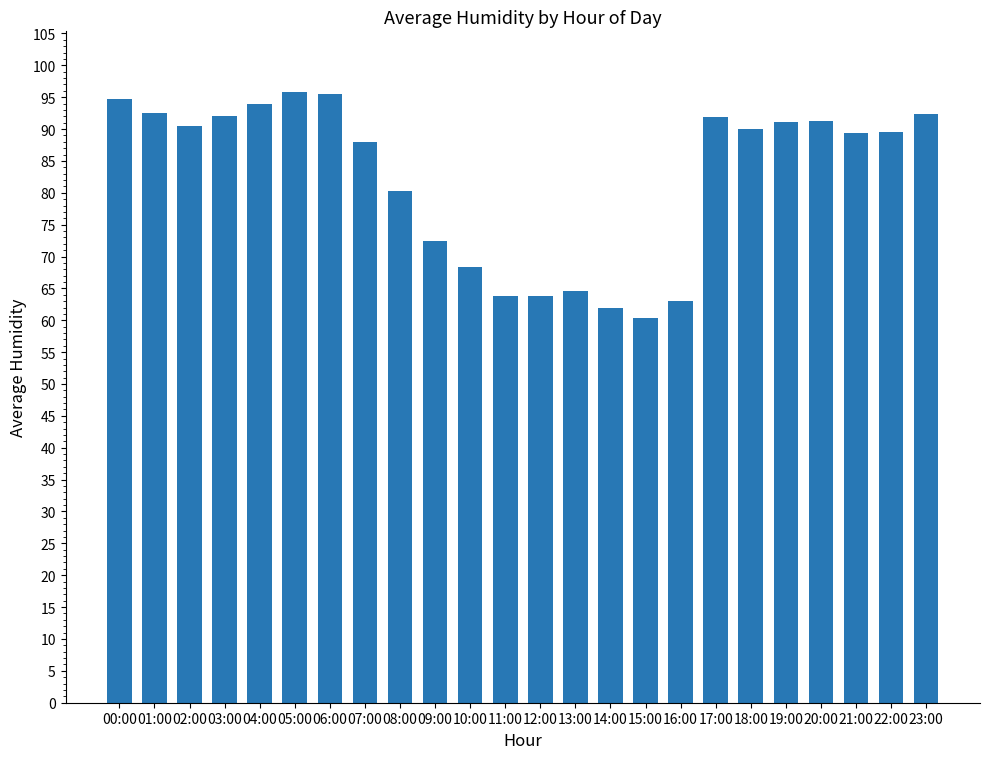

The value at 22:00 is 89.5. True or false?

True